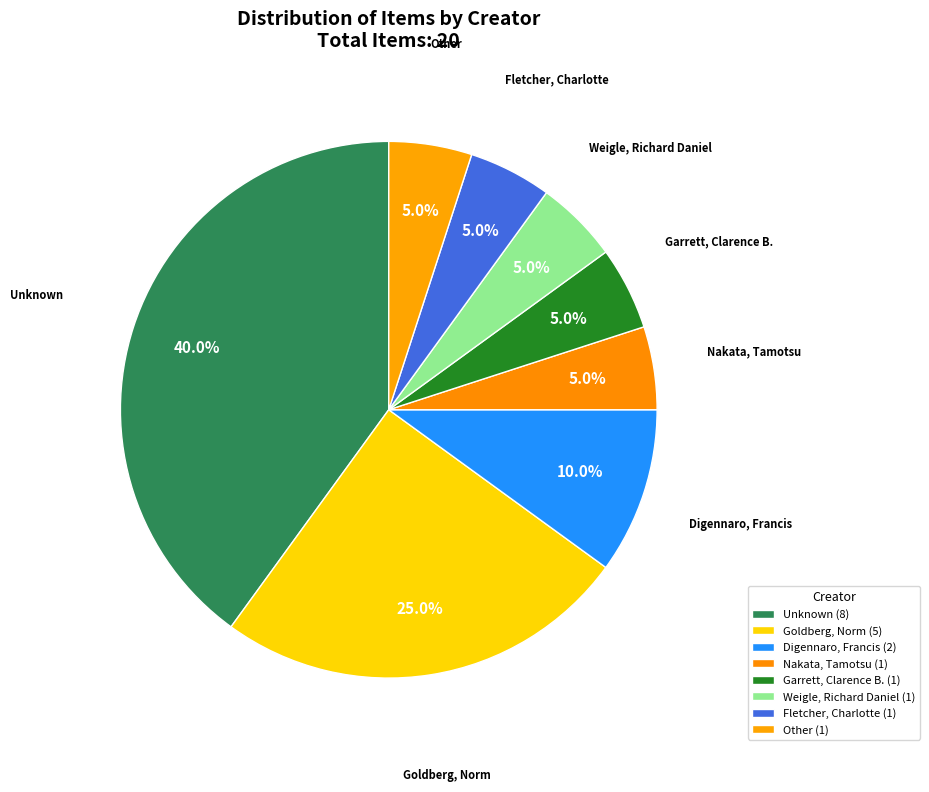

How many slices are in this pie chart?

8